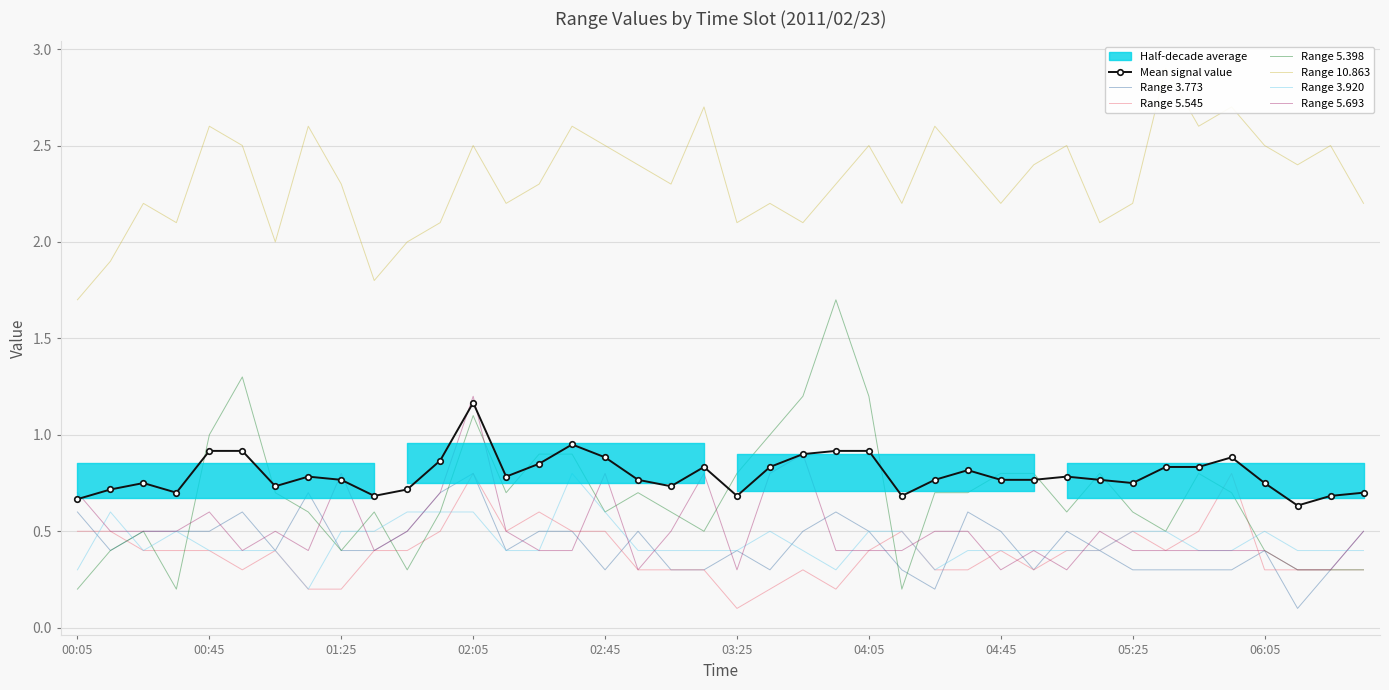

True or false: Range 3.920 and Mean signal value cross at least once.

False